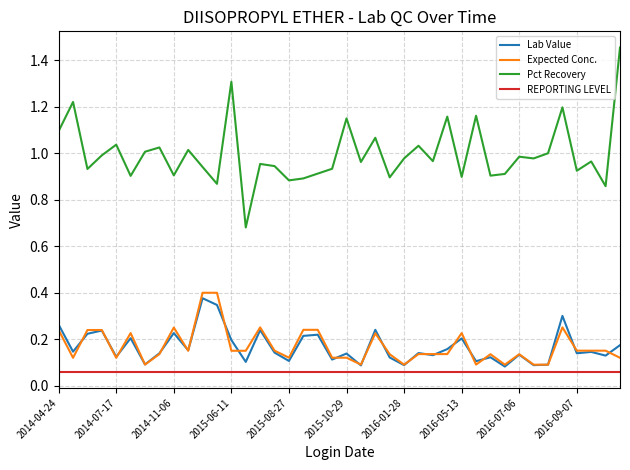

Which series has the widest spread of values?

Pct Recovery